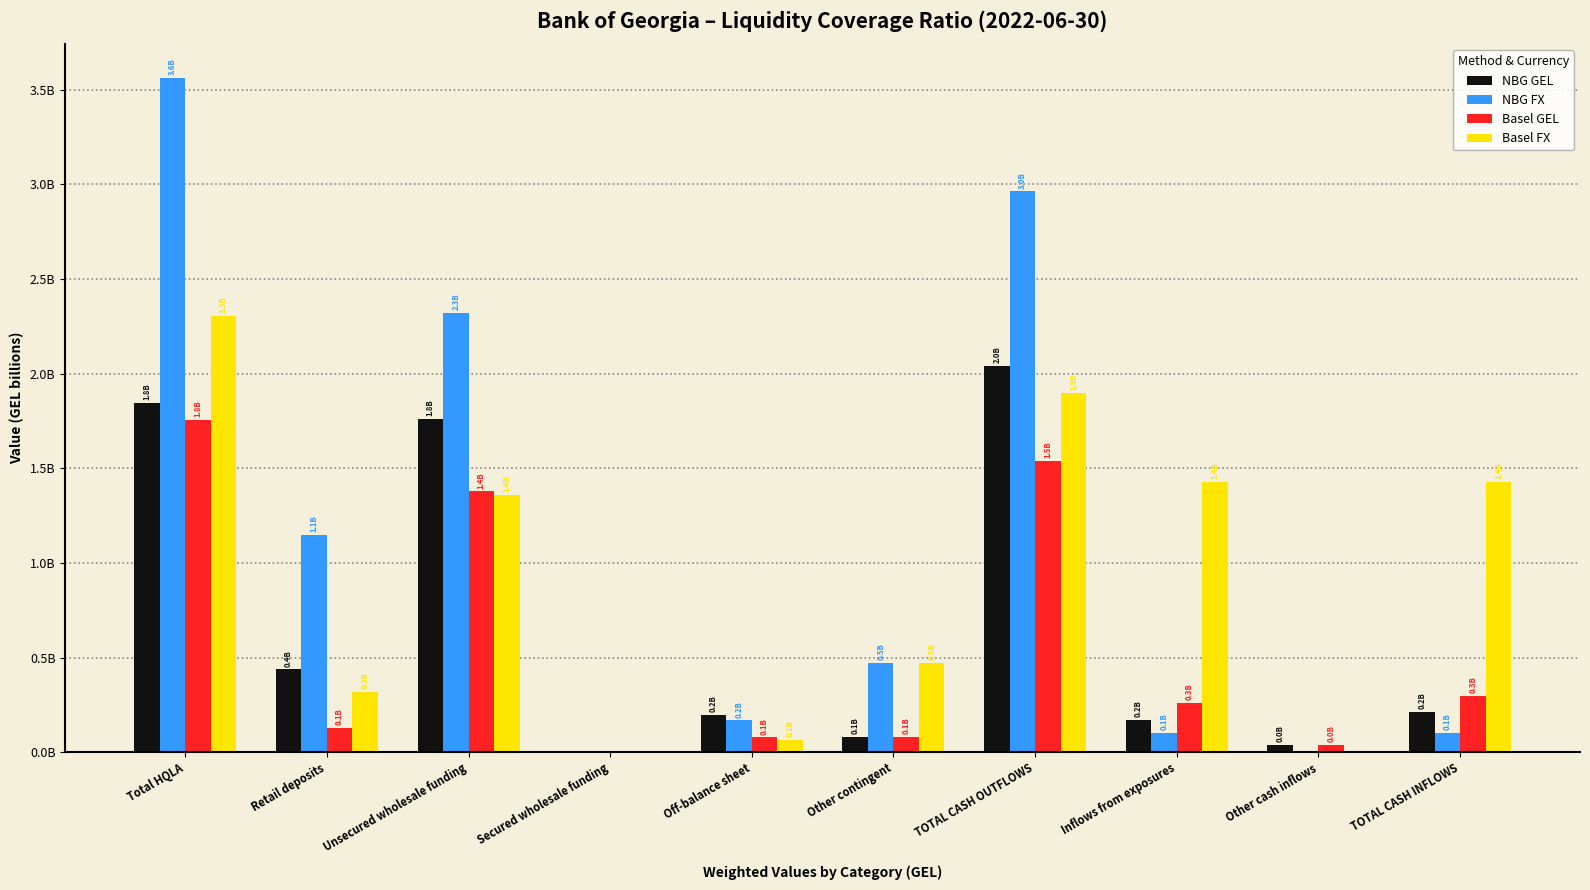

What is the difference between the highest and lowest values at TOTAL CASH INFLOWS?

1327475855.1